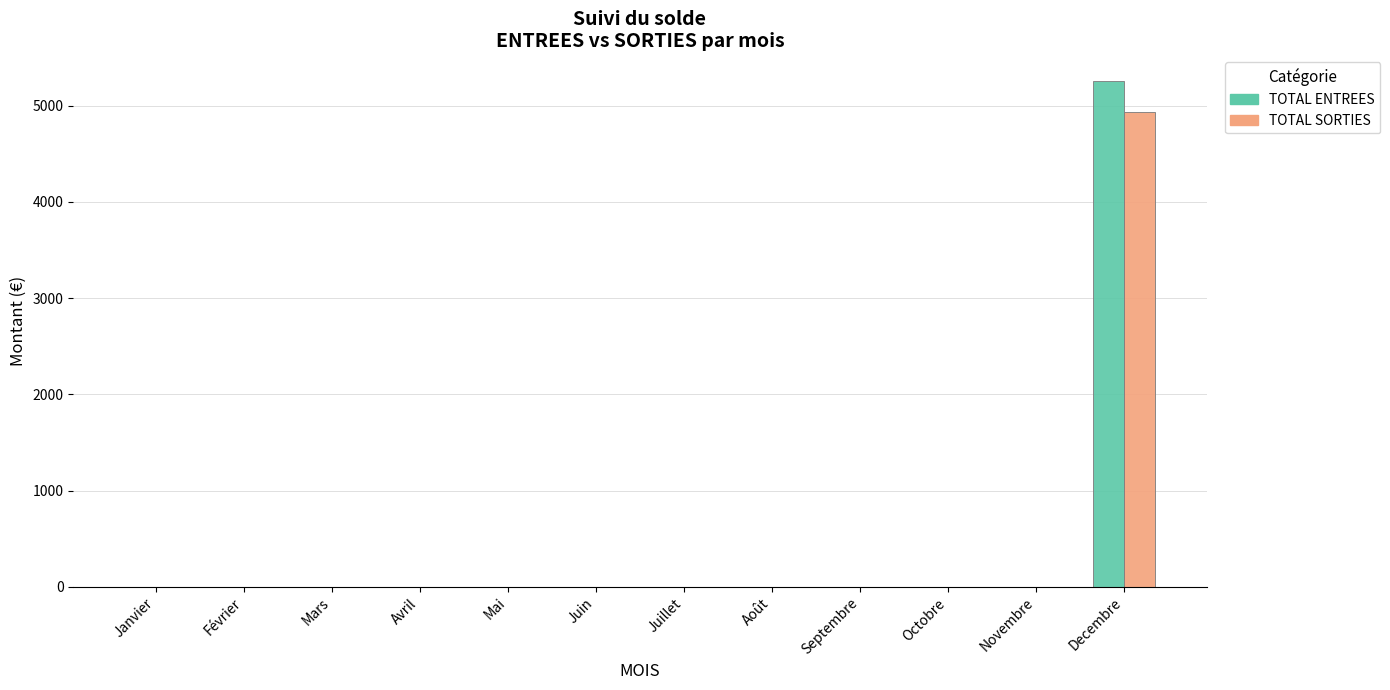

Is it true that TOTAL SORTIES equals 2405.7 at Octobre?

False